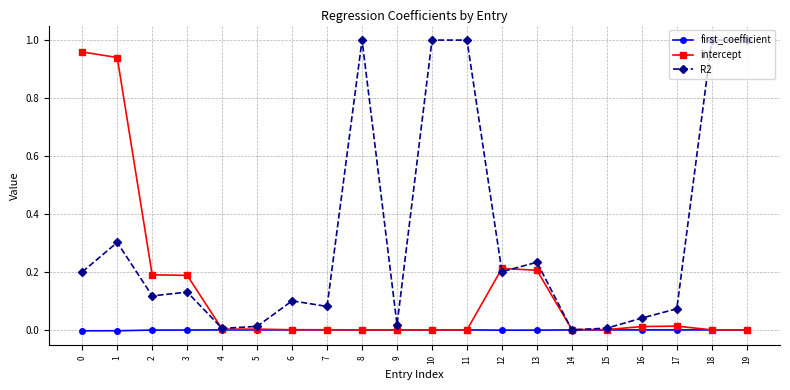

Count the number of data series in this chart.

3